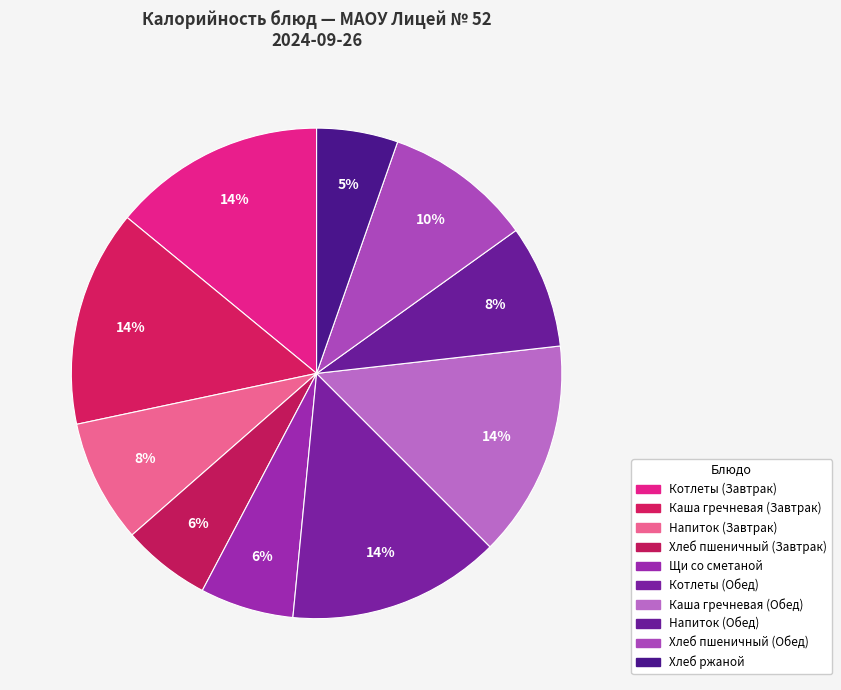

Count the number of slices in the pie.

10